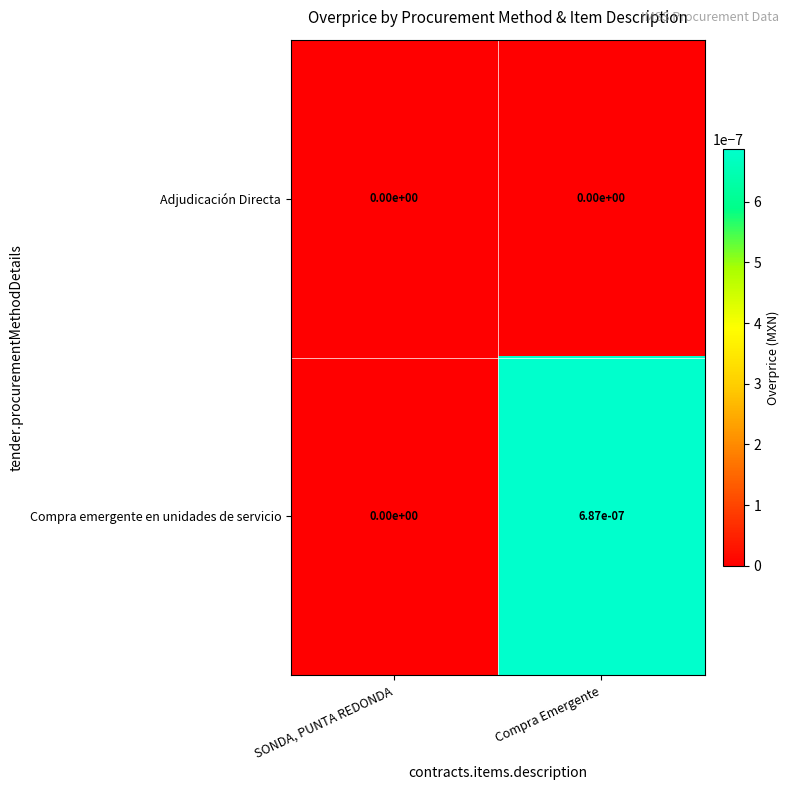

How many distinct data groups are displayed?

2